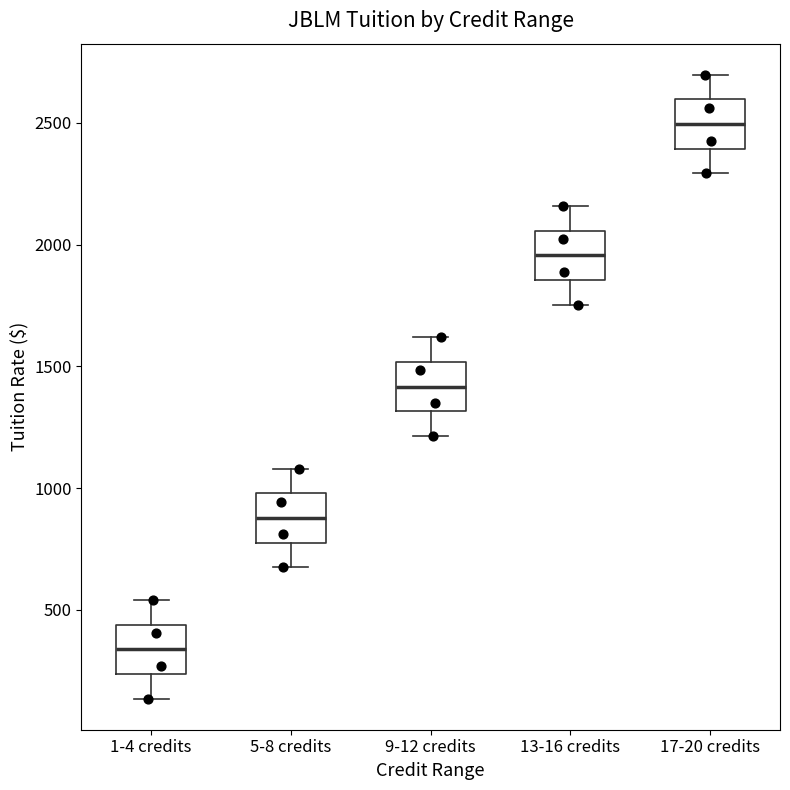

Which box has the highest median line?

17-20 credits